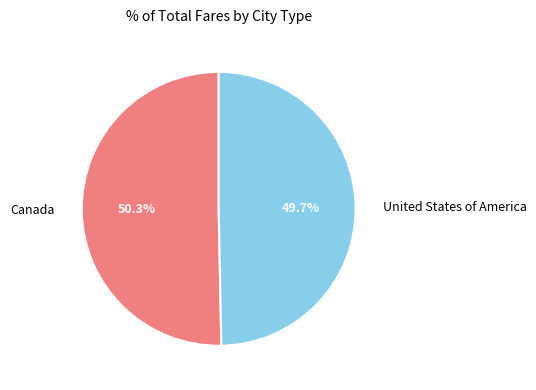

What percentage is the United States of America slice, to the nearest percent?

50%